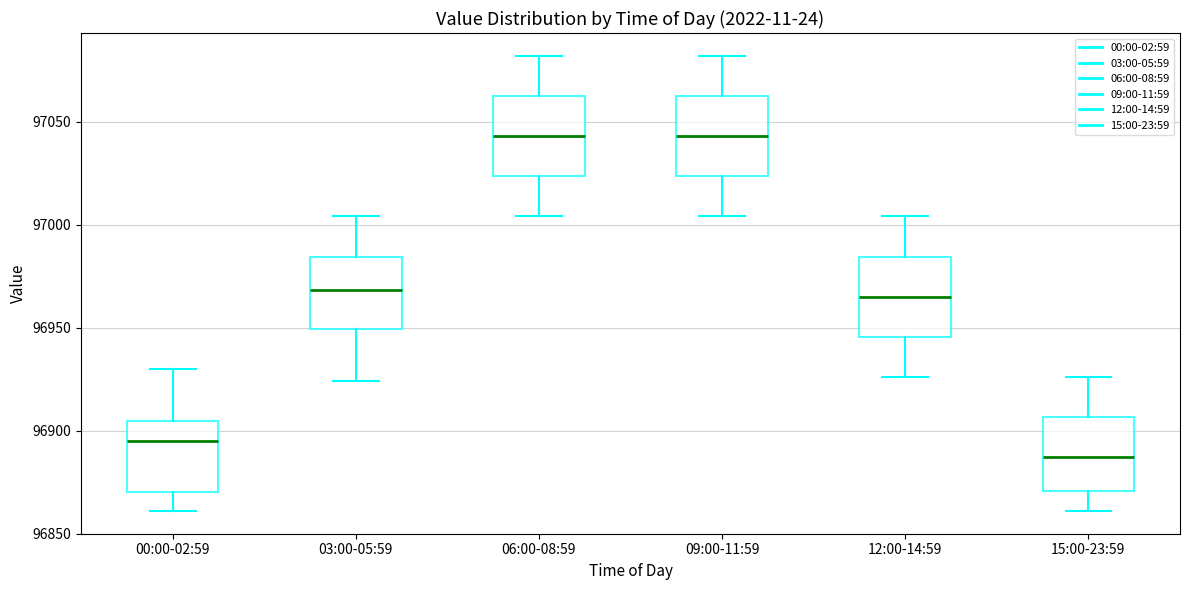

Reading left to right, transcribe this box plot: for each box, give where its median line is, the range the box spans, and where its two whiskers end, as read against the y-axis. The values are not printed on the chart, so give them approximately, as read against the axis.

00:00-02:59: median 96895, box 96870 to 96905, whiskers 96860 to 96930
03:00-05:59: median 96970, box 96950 to 96985, whiskers 96925 to 97005
06:00-08:59: median 97045, box 97025 to 97065, whiskers 97005 to 97080
09:00-11:59: median 97045, box 97025 to 97065, whiskers 97005 to 97080
12:00-14:59: median 96965, box 96945 to 96985, whiskers 96925 to 97005
15:00-23:59: median 96885, box 96870 to 96905, whiskers 96860 to 96925